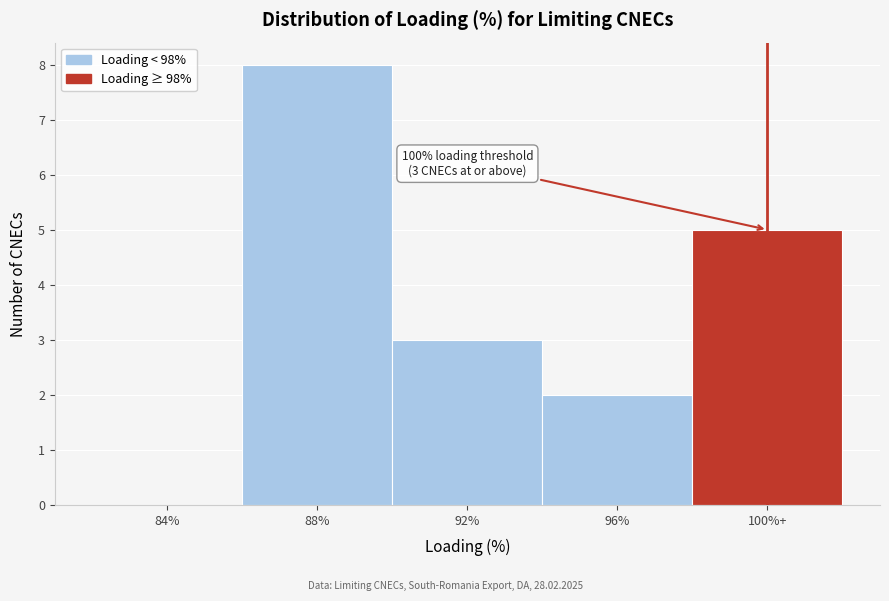

Reading left to right, what are all the values shown in this chart?

84%=0	88%=8	92%=3	96%=2	100%+=5